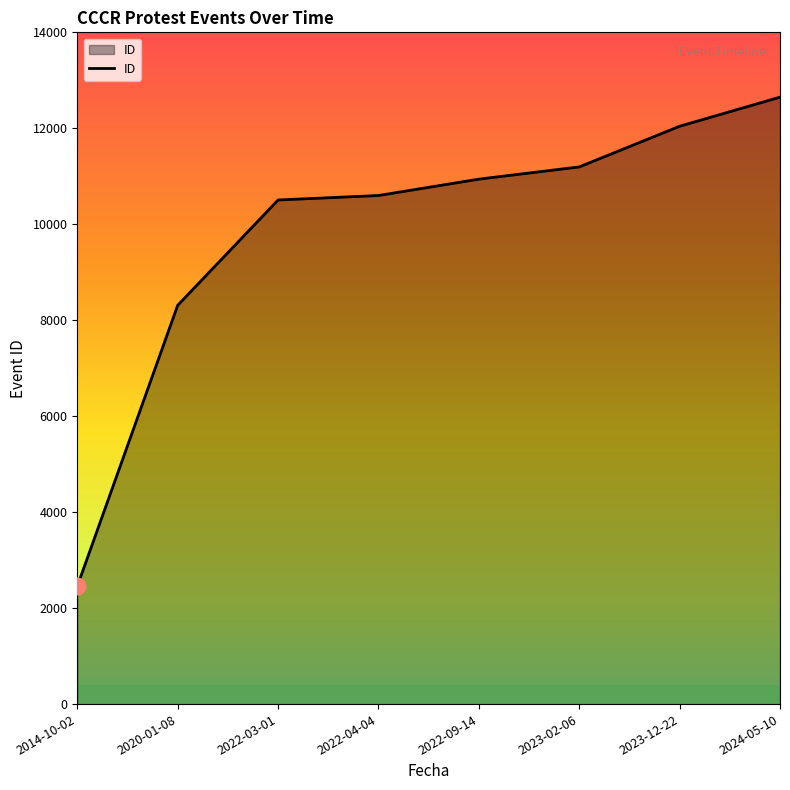

Which has a higher value, 2024-05-10 or 2014-10-02?

2024-05-10